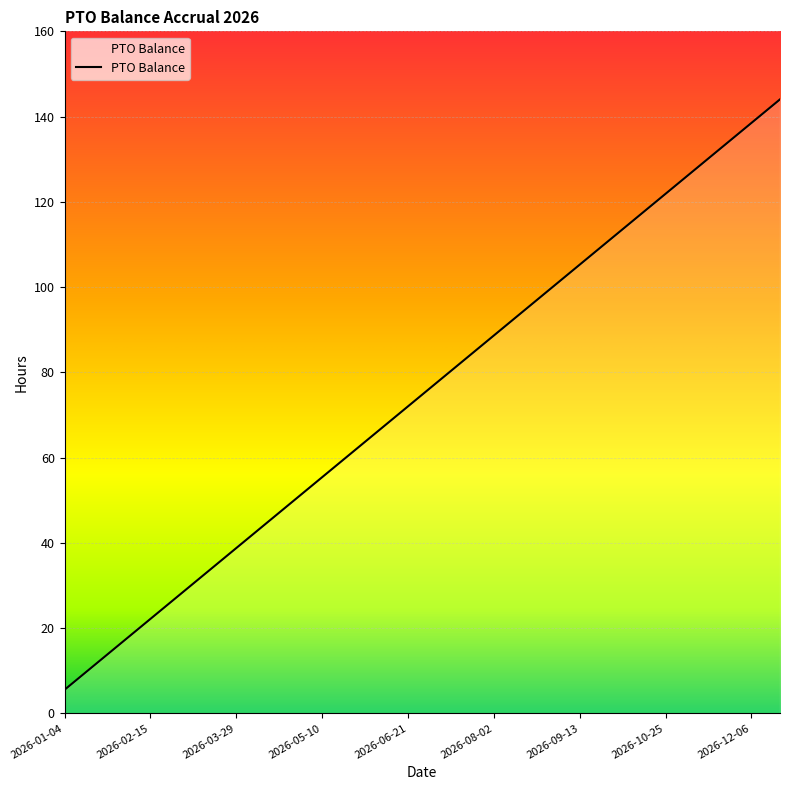

How many values exceed 77?

13